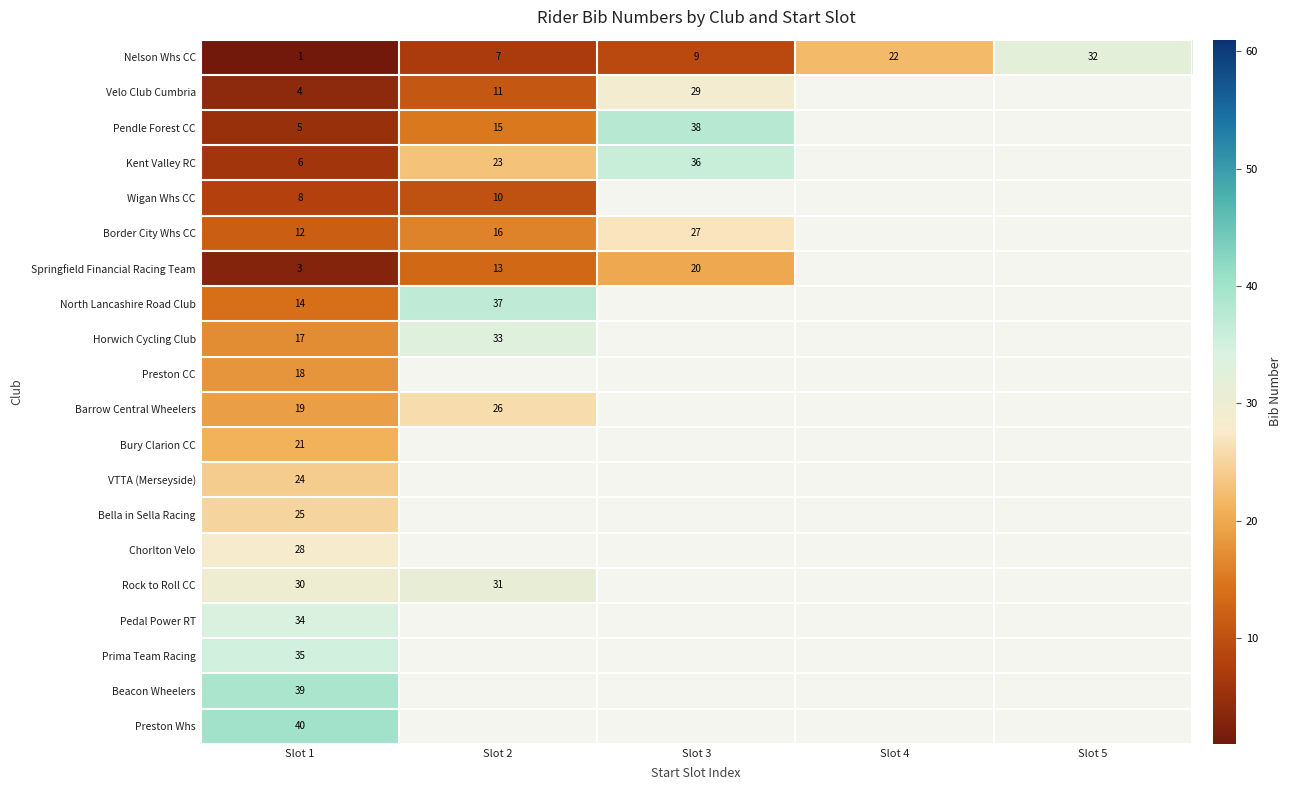

Is it true that Preston Whs equals 40 at Slot 1?

True